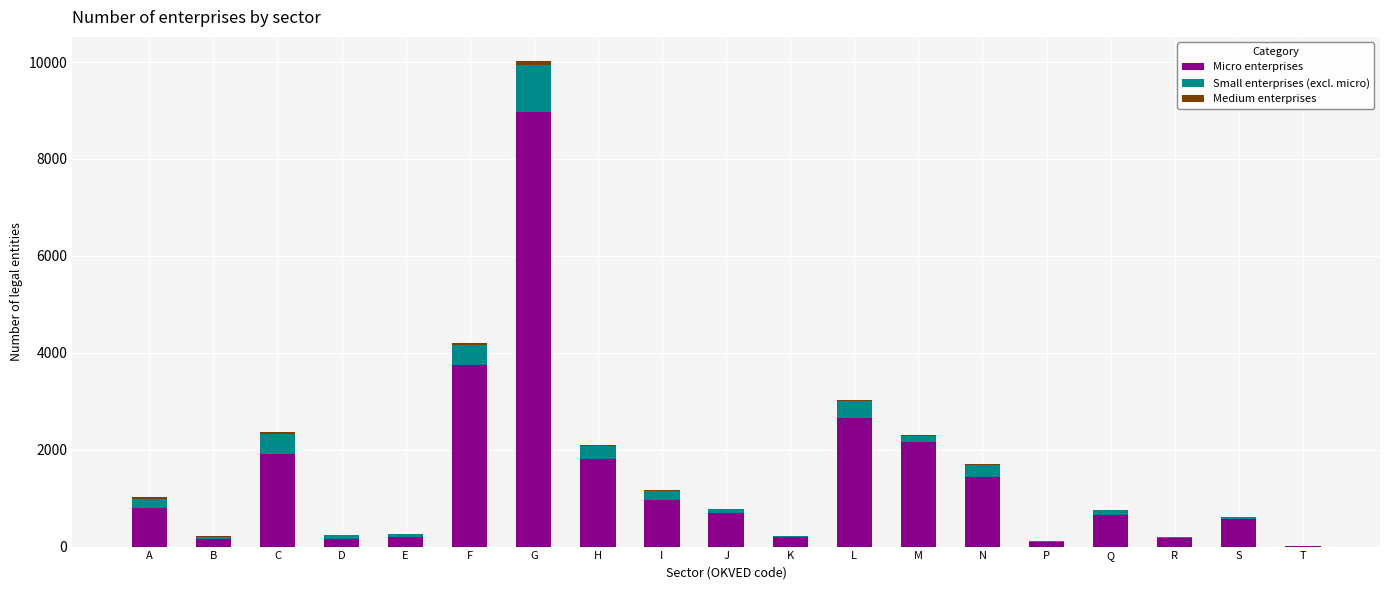

True or false: Micro enterprises has a value of 1915 at C.

True